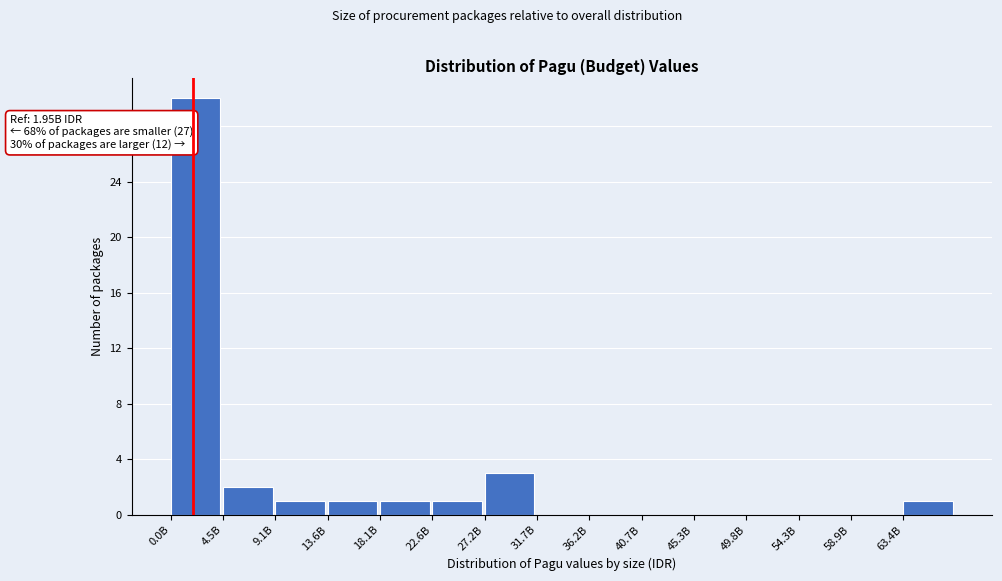

Reading right to left, transcribe all the data shown in this chart.

63.4B=1	58.9B=0	54.3B=0	49.8B=0	45.3B=0	40.7B=0	36.2B=0	31.7B=0	27.2B=3	22.6B=1	18.1B=1	13.6B=1	9.1B=1	4.5B=2	0.0B=30